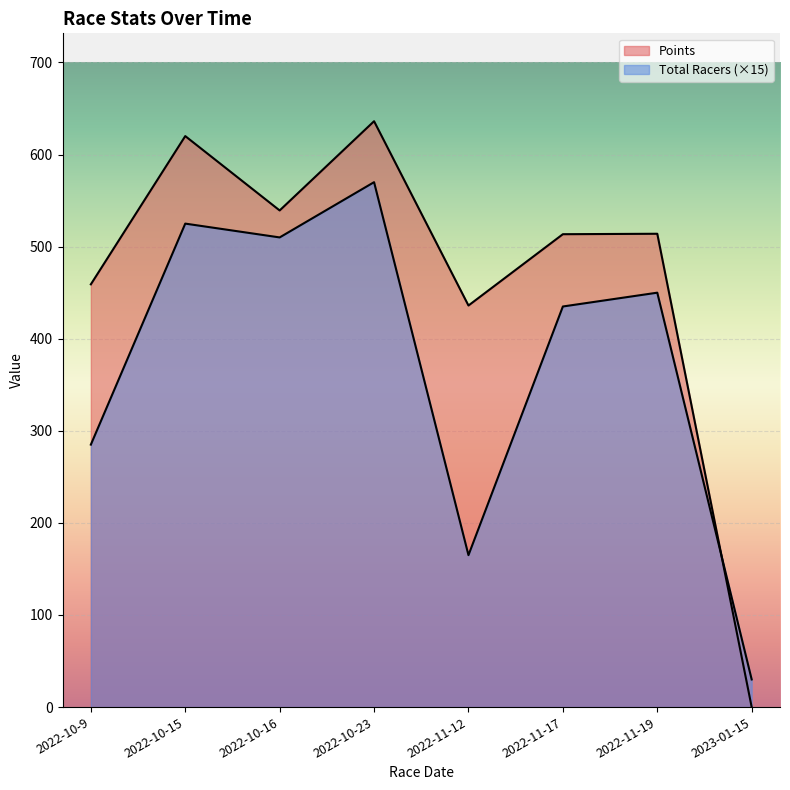

True or false: Total Racers has a value of 725.5 at 2022-10-16.

False